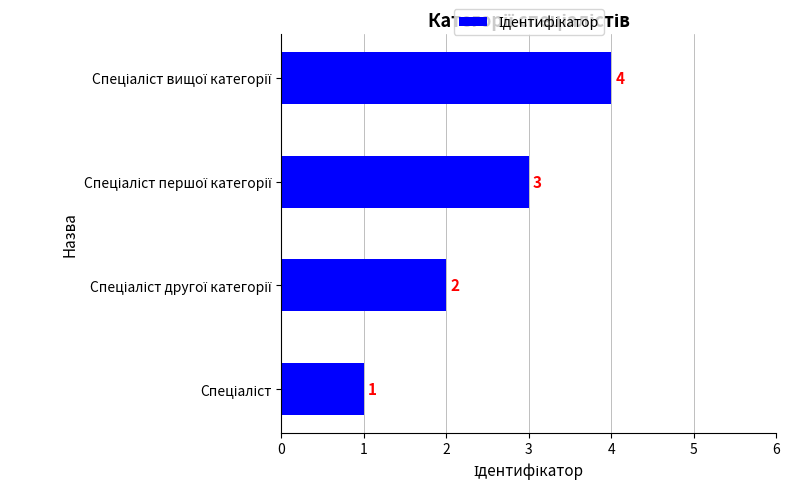

Count the values in the range 2 to 4.

3